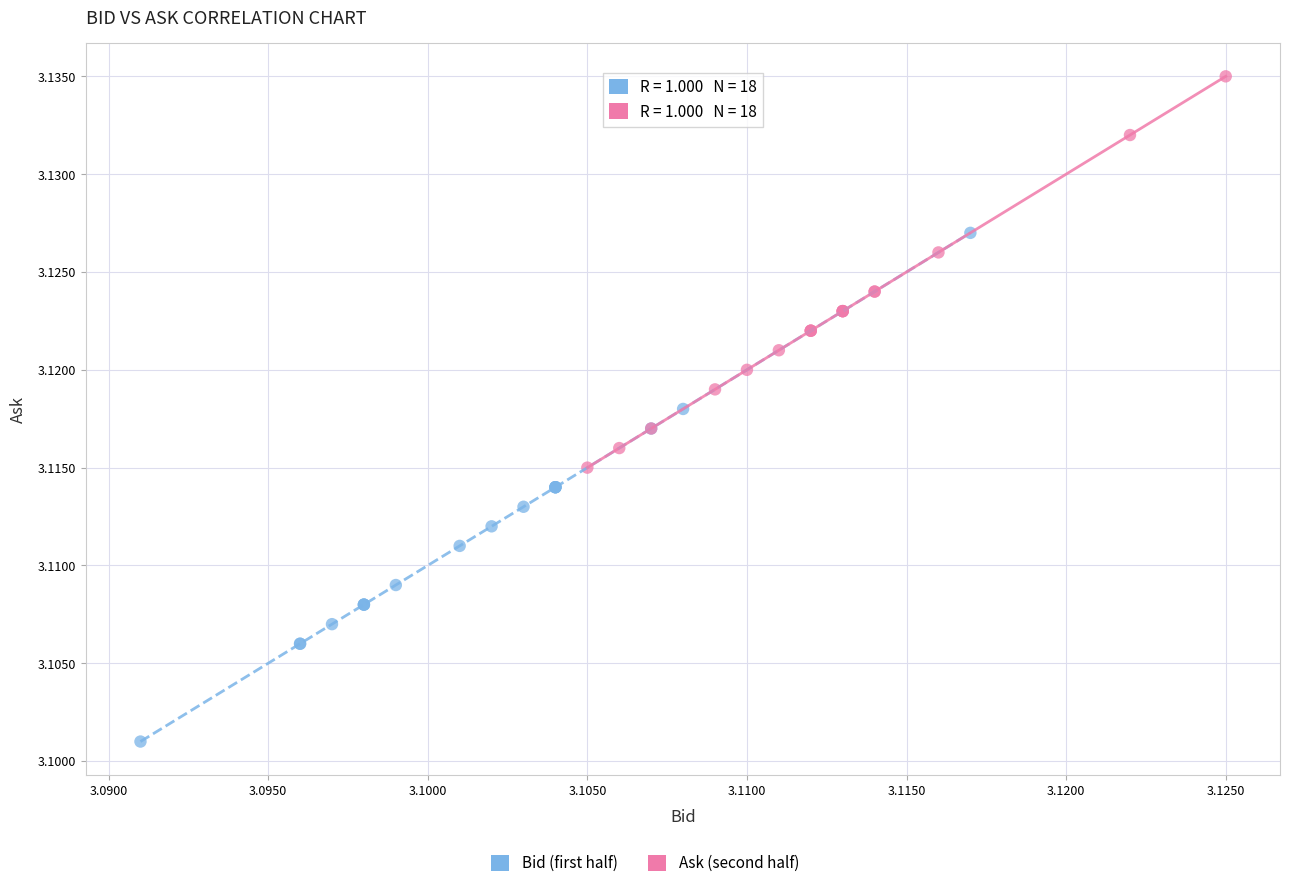

Which series contains the highest Y value?

Ask (second half)